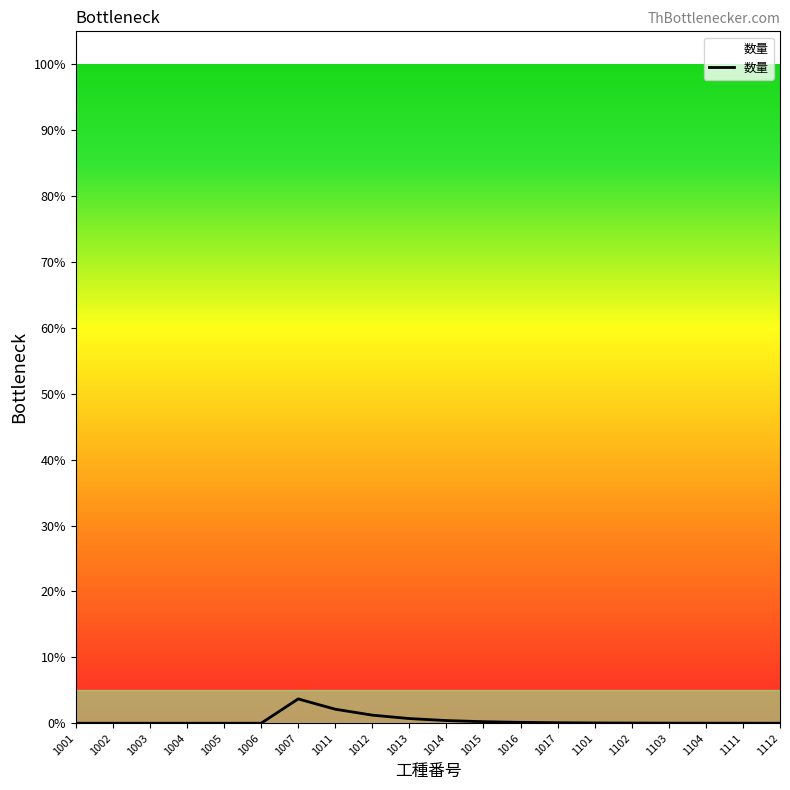

The chart shows a value of 2.1 at 1011. True or false?

True